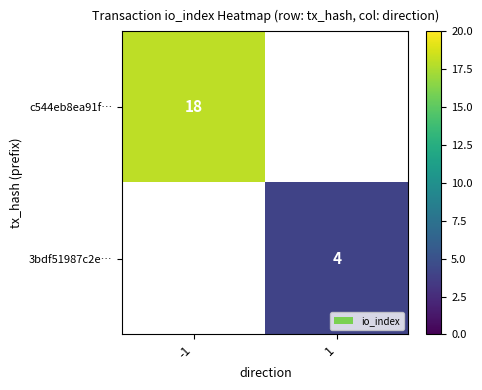

Is it true that 3bdf51987c2e… equals 1 at 1?

False